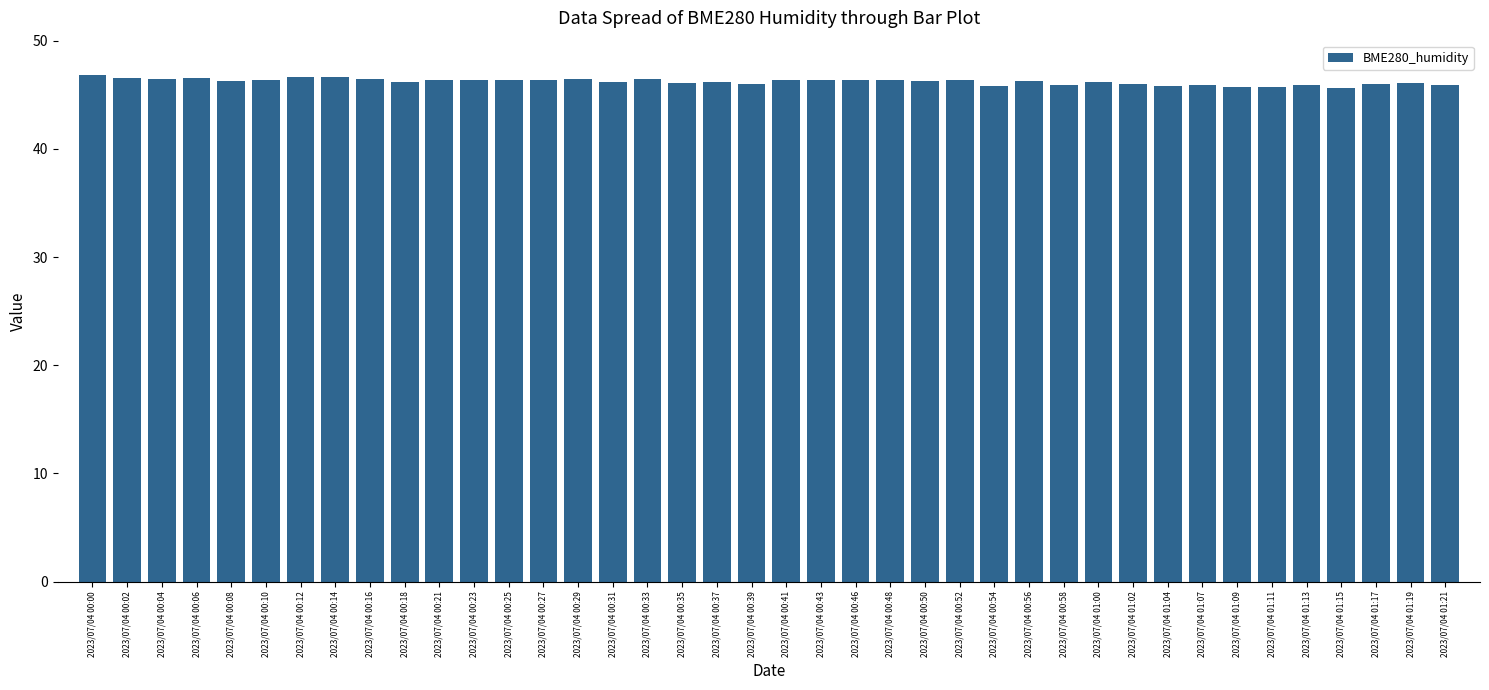

Approximately how many times larger is the value at 2023/07/04 00:02 compared to 2023/07/04 00:04?

1.0